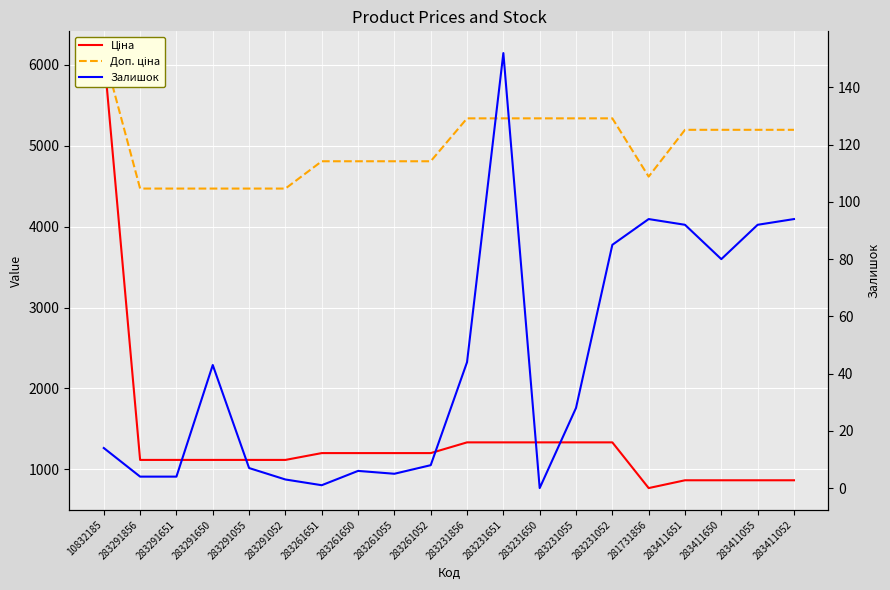

At which category does Доп. ціна reach its first local valley?

281731856